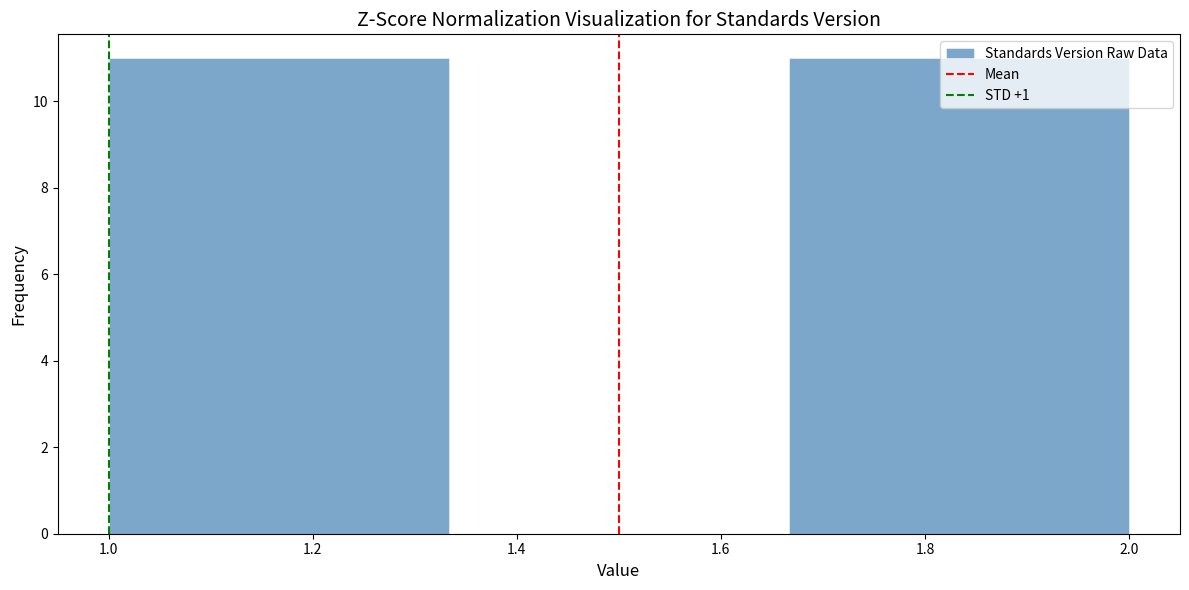

Reading left to right, transcribe this chart: for each bar, give the range it covers on the x-axis and its height. Neither the bar edges nor the heights are printed on the chart, so give them approximately, as read against the axes.

1.00 to 1.34: 11
1.34 to 1.66: 0
1.66 to 2.00: 11